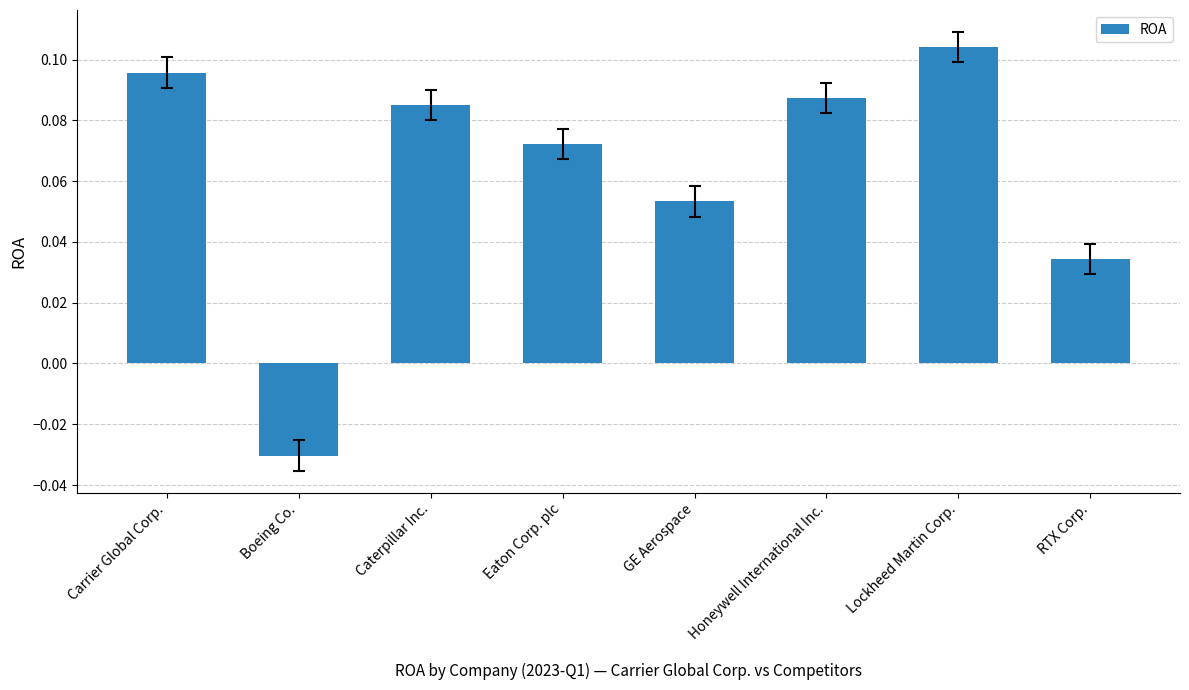

What is the label of the 4th bar from the left?

Eaton Corp. plc